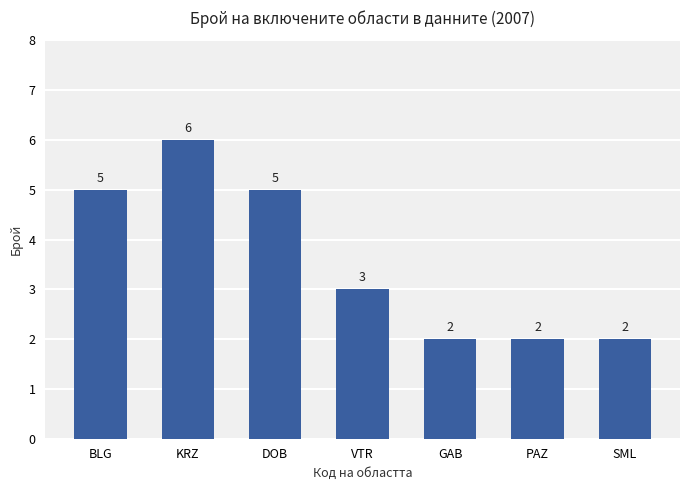

The chart shows a value of 2 at GAB. True or false?

True